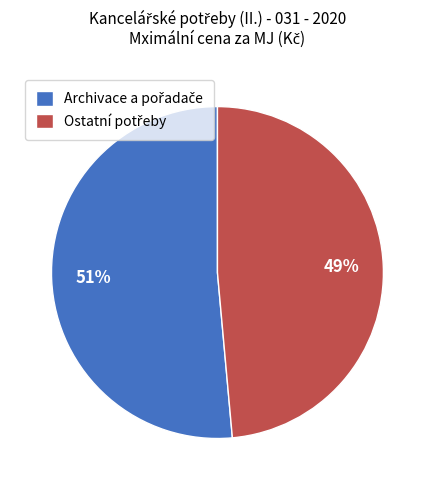

Does any single category account for the majority?

Yes